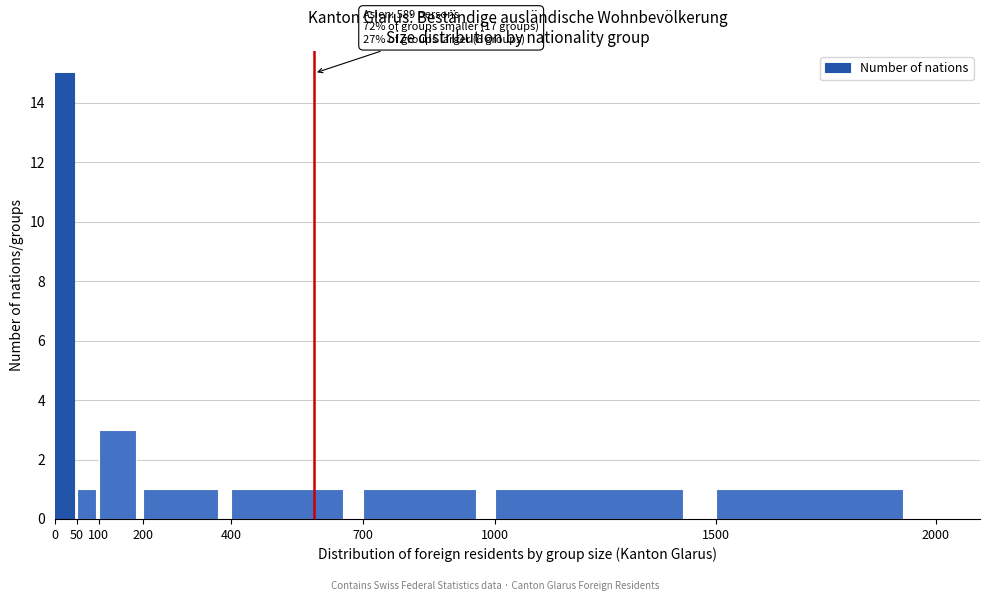

Which range on the x-axis has the tallest bar?

0 to 50